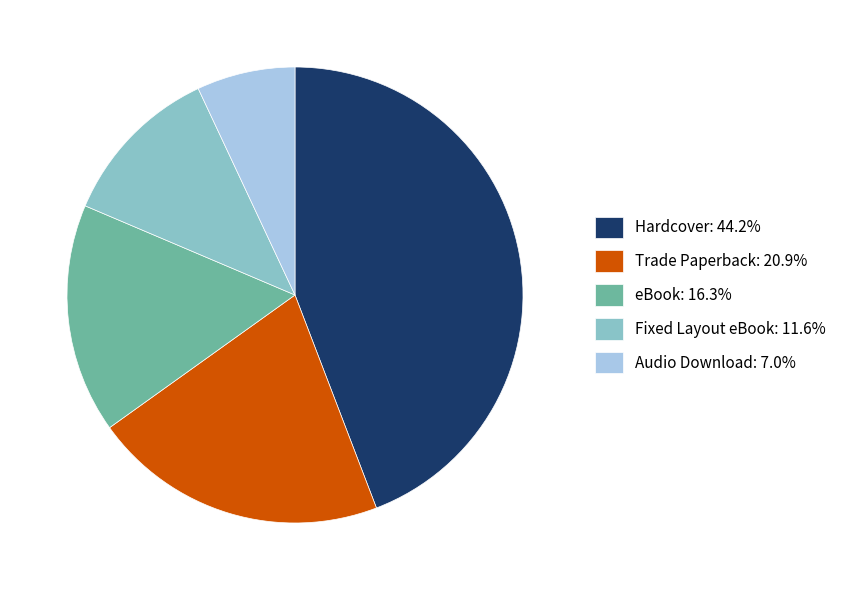

Is it true that Fixed Layout eBook is 12% of the pie?

True